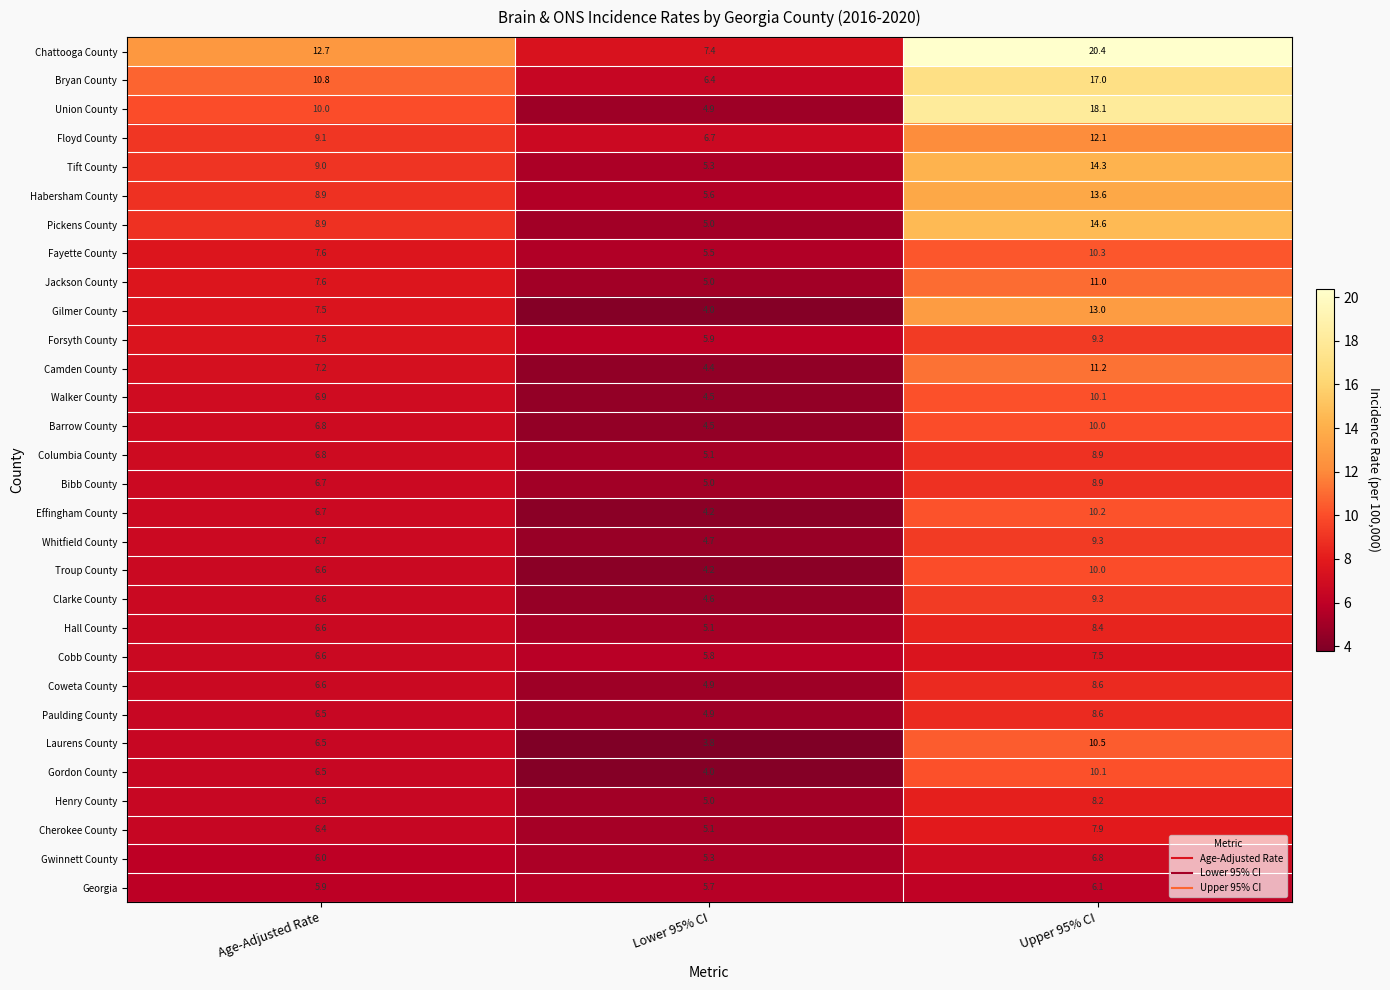

Which series has the largest total across all categories?

Chattooga County